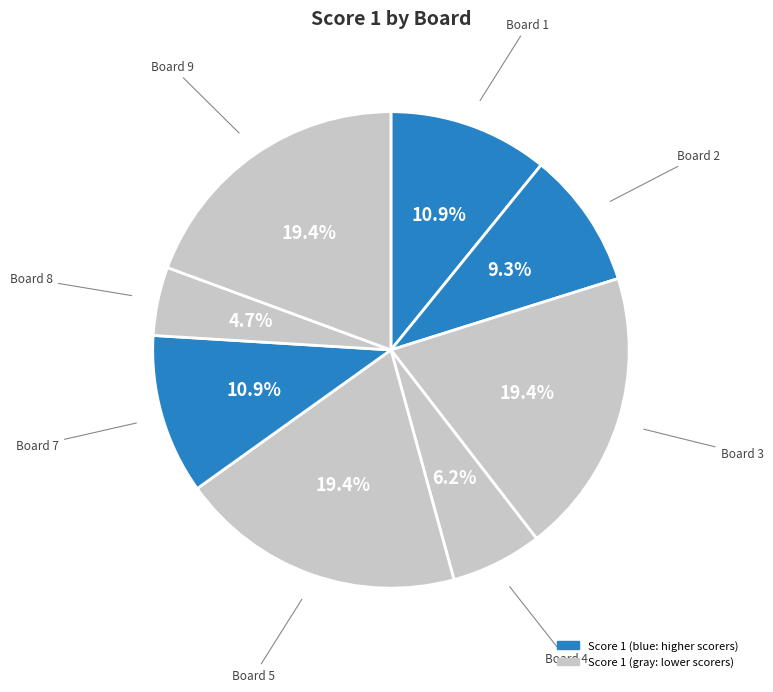

How many segments does this pie chart have?

8